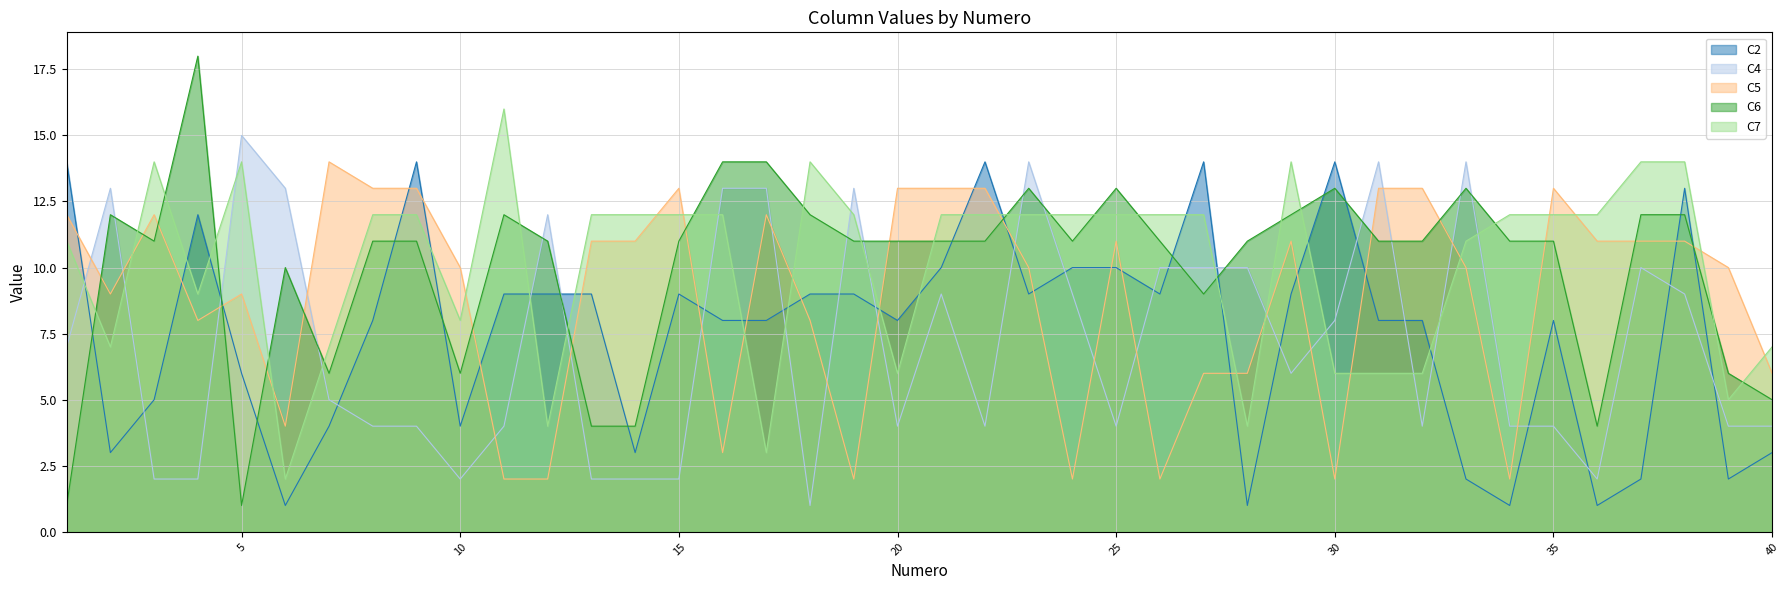

How many values in the C7 series exceed 12?

7